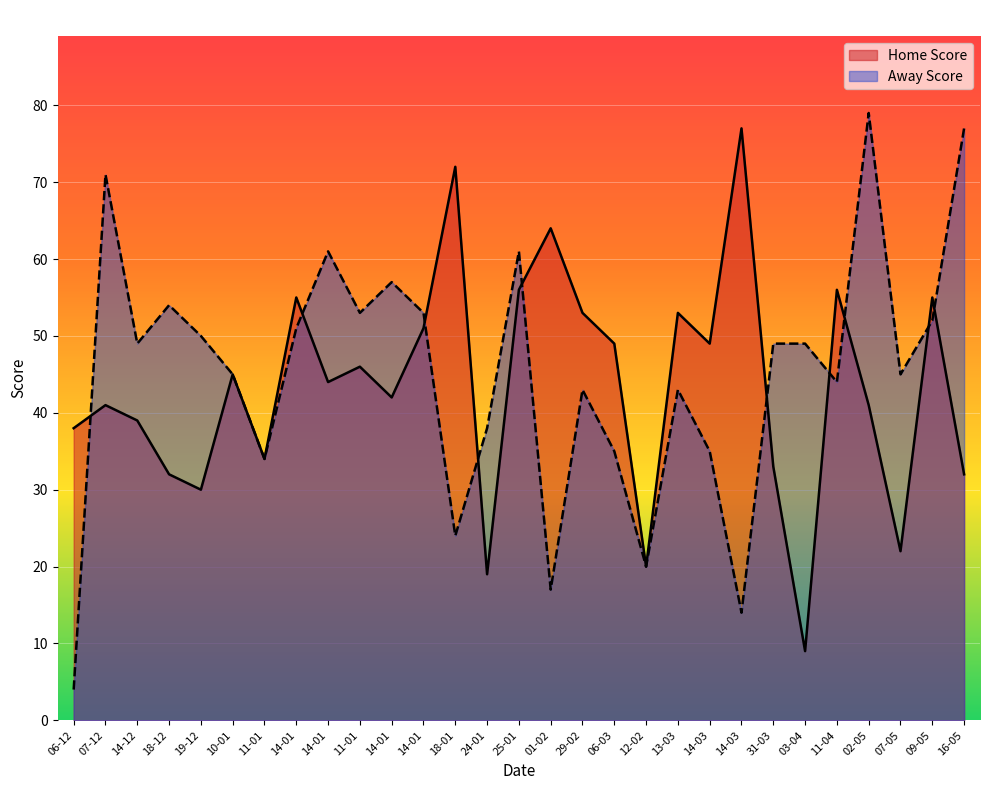

What is the difference between the maximum and second lowest values in the Away Score series?

65